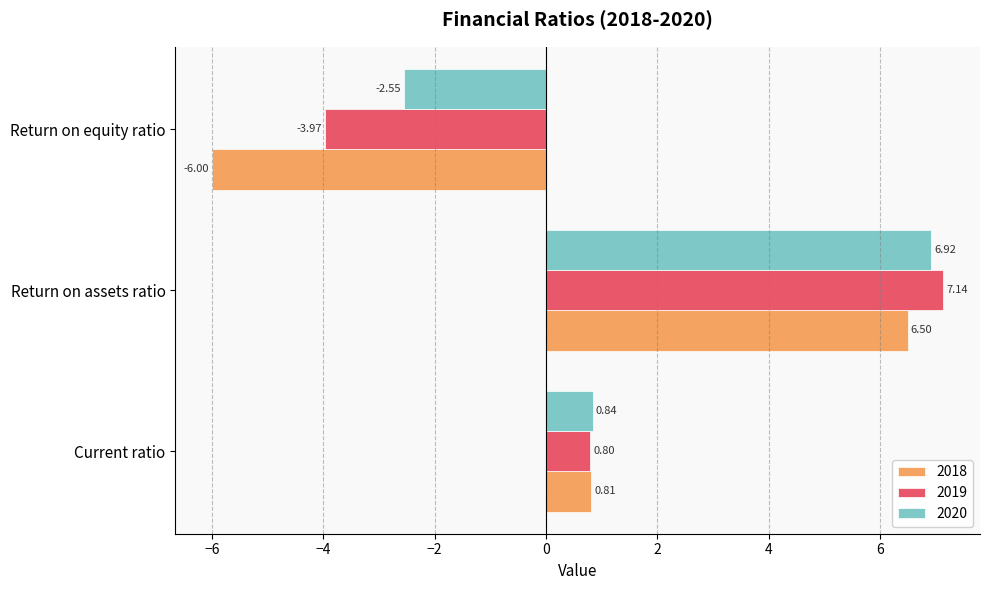

List the labels in order of 2018 value, smallest first.

Return on equity ratio, Current ratio, Return on assets ratio